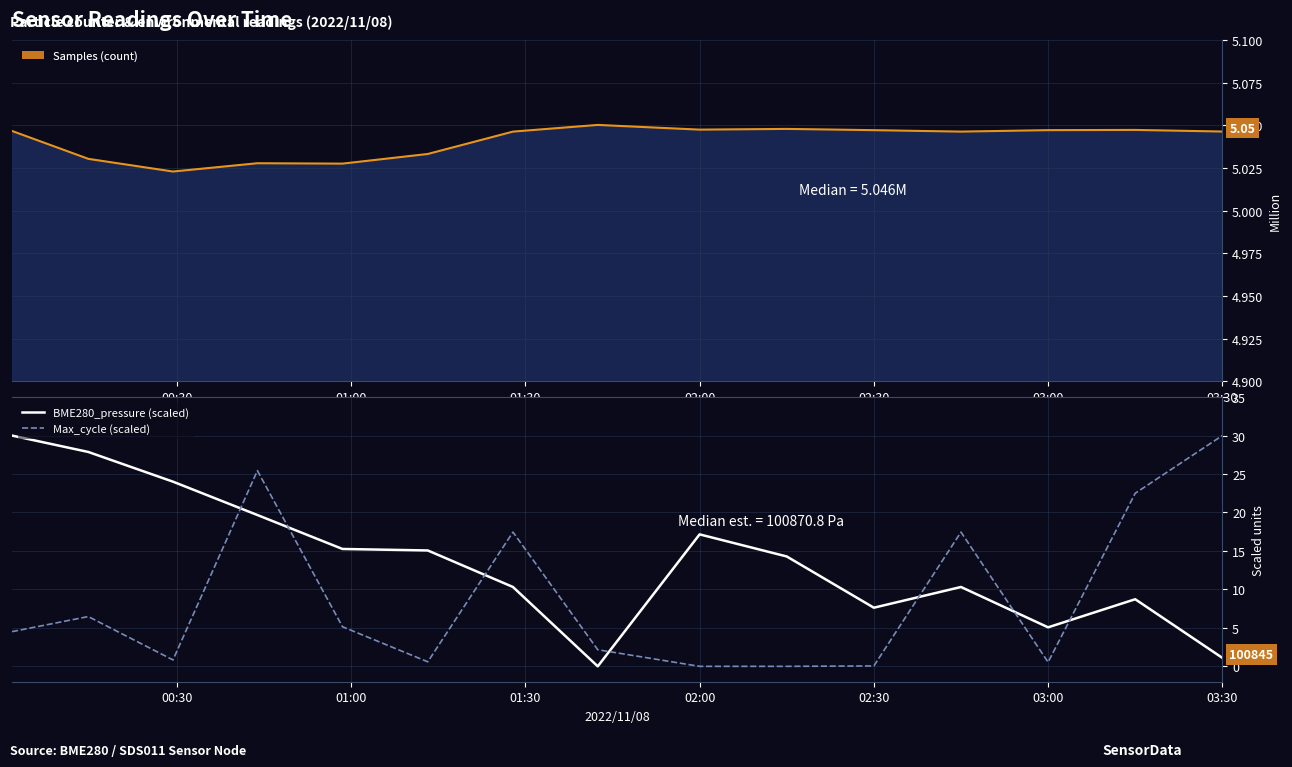

Which series ends up on top after the final intersection of BME280_pressure (scaled) and Max_cycle (scaled)?

Max_cycle (scaled)